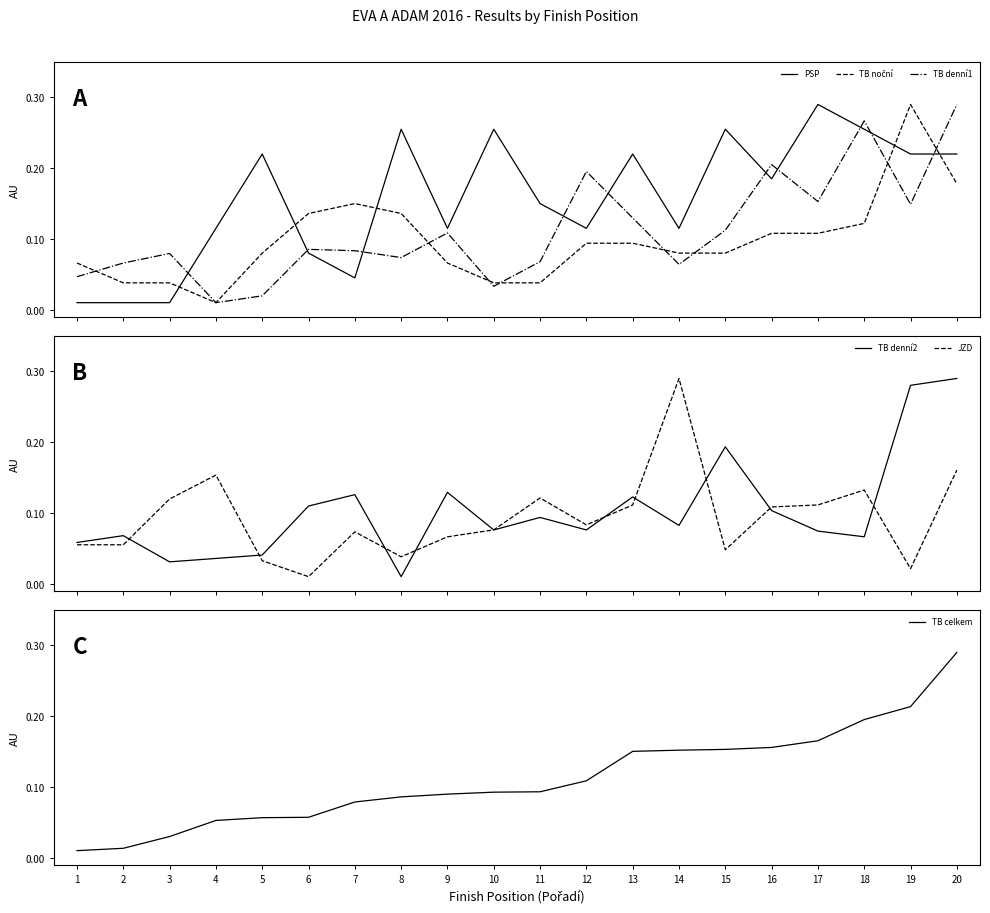

What is the highest value of the TB denní2 series?

0.3